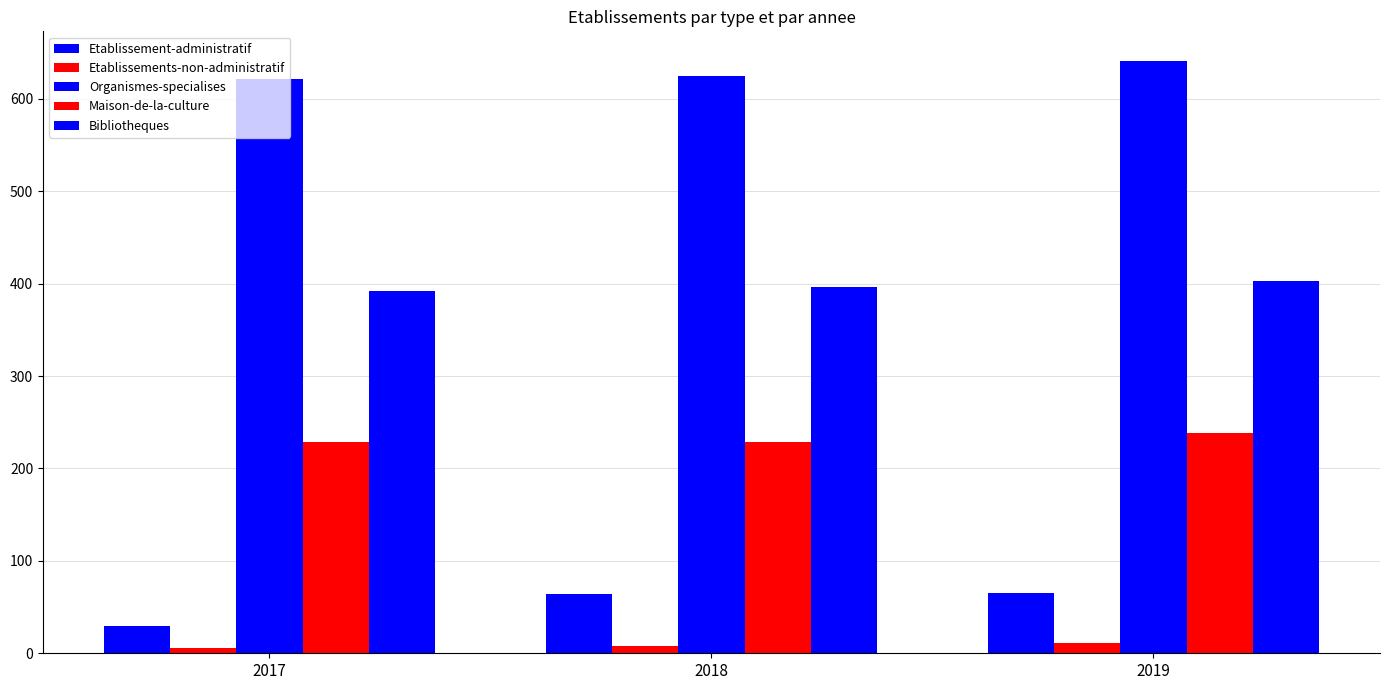

How many bars are there in each group?

5